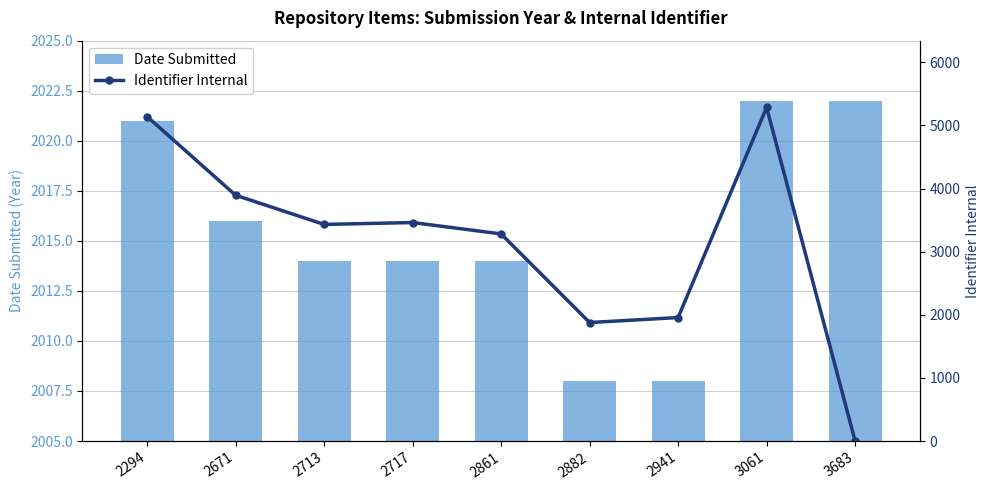

Reading left to right, extract all data points from this chart.

Date Submitted: 2294=2021	2671=2016	2713=2014	2717=2014	2861=2014	2882=2008	2941=2008	3061=2022	3683=2022
Identifier Internal: 2294=5140	2671=3894	2713=3431	2717=3461	2861=3281	2882=1877	2941=1956	3061=5285	3683=0